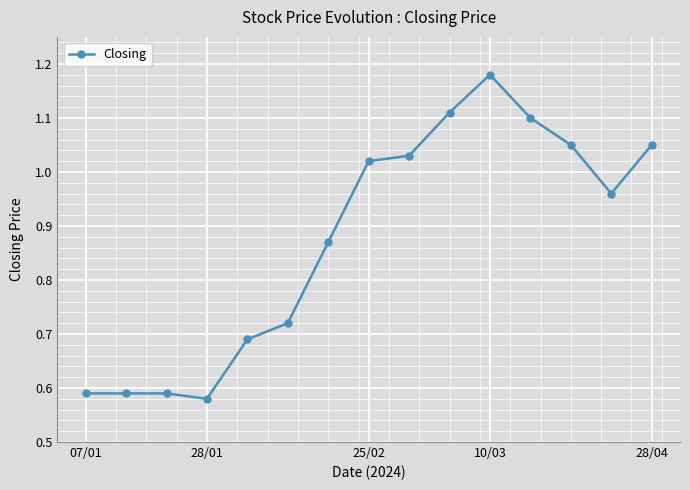

Which label corresponds to the largest value in the chart?

10/03